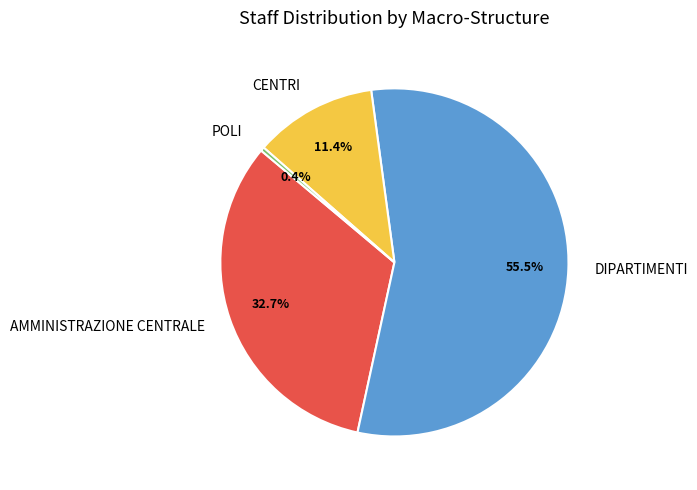

What is the smallest slice in the pie chart?

POLI